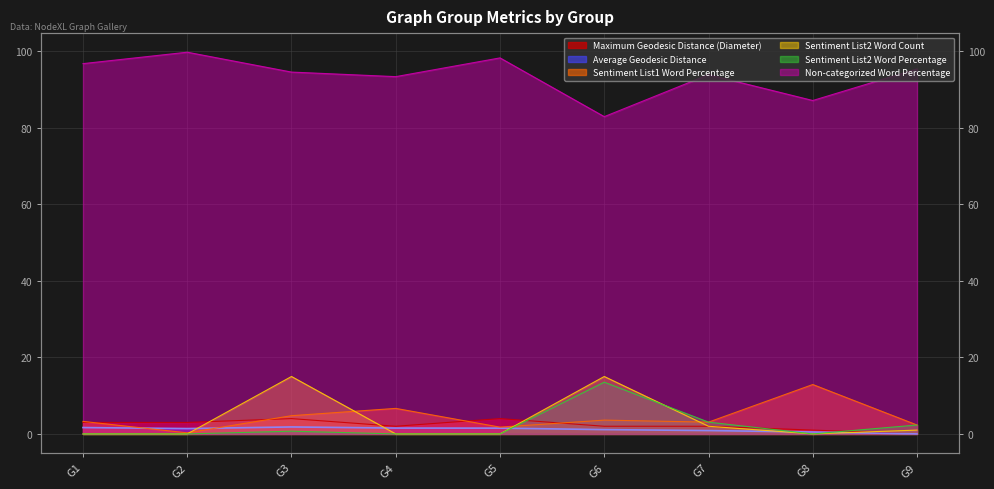

At how many categories does at least one series exceed 96?

3